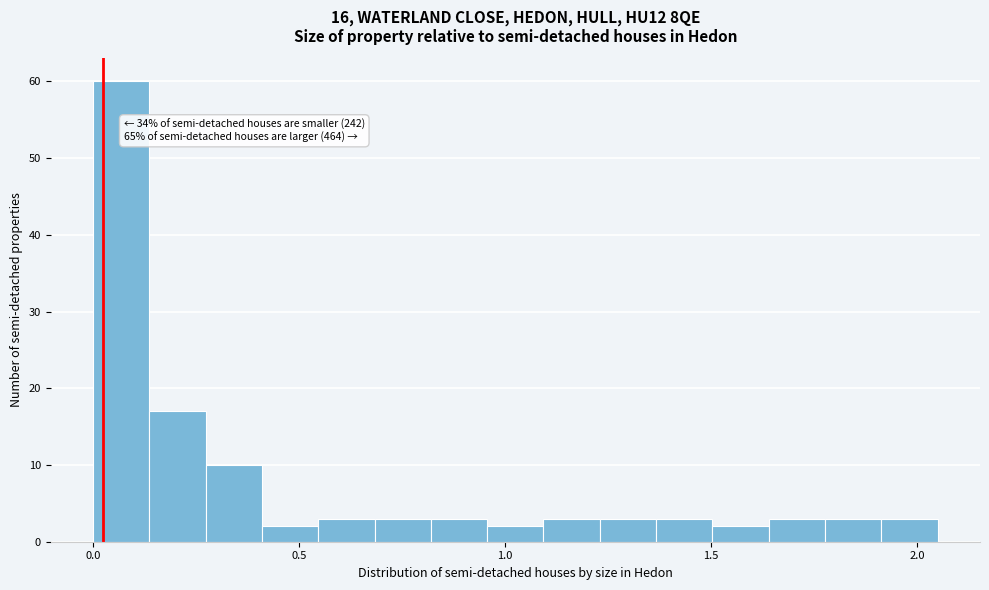

Around what value on the x-axis is the tallest bar? Give the approximate position of its centre, as read against the axis.

0.05